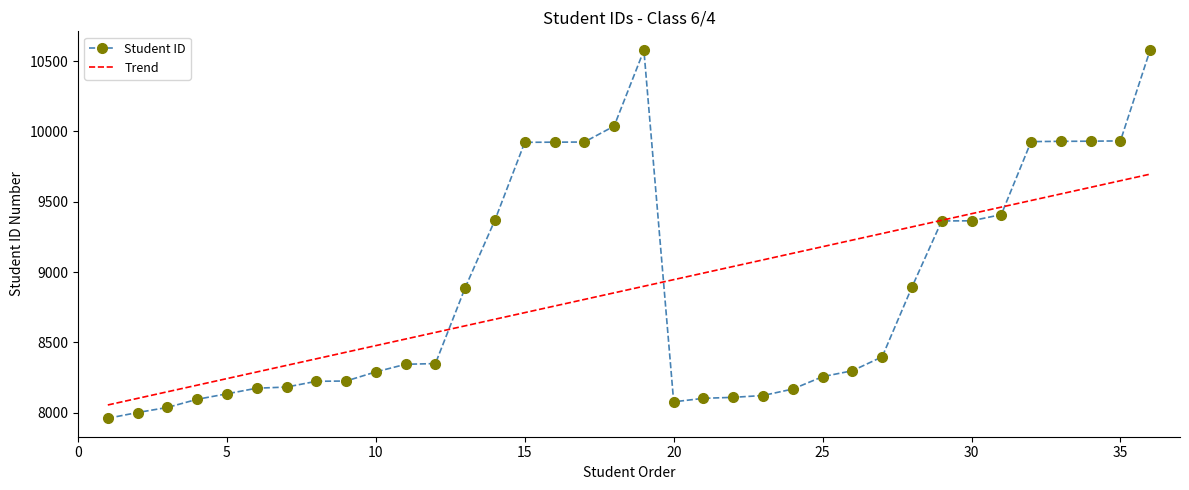

List the series in order of their peak value, lowest first.

Trend, Student ID